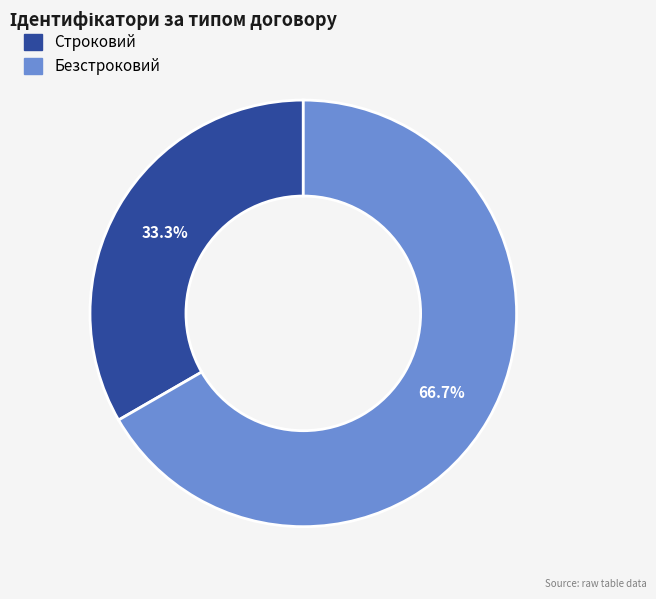

Count the number of slices in the pie.

2